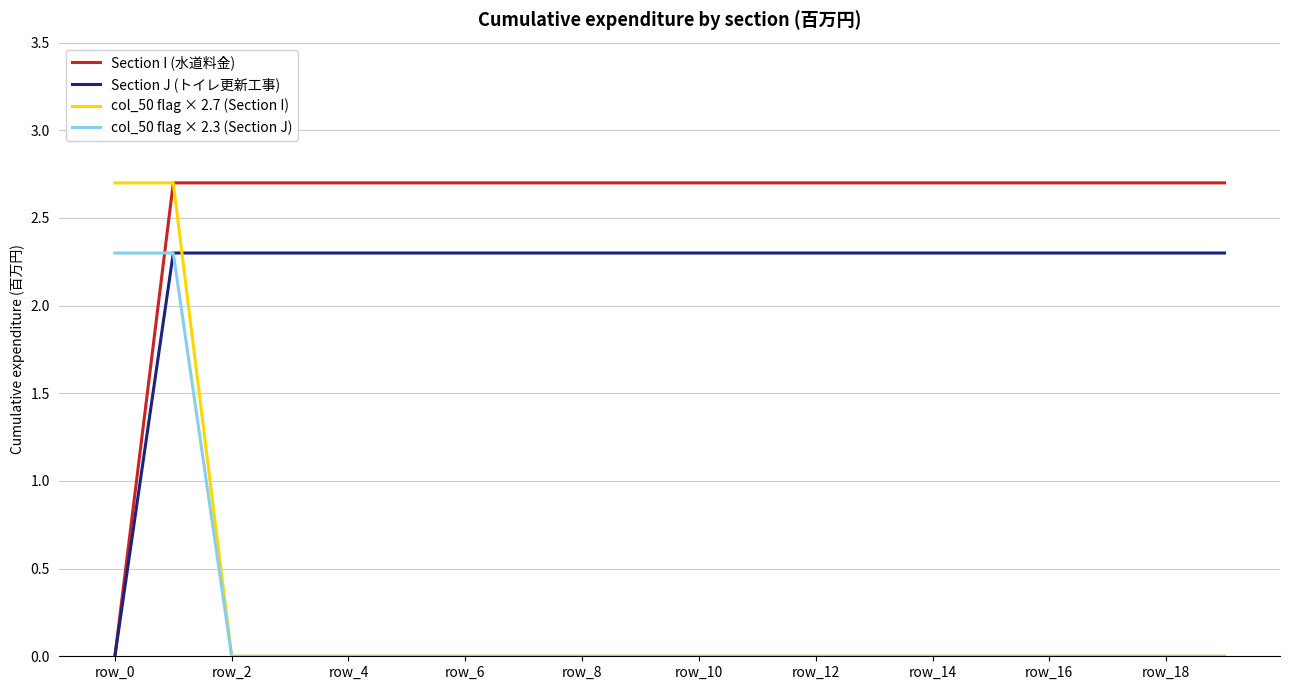

What is the difference between the second highest and second lowest values in the col_50 flag × 2.3 (Section J) series?

2.3